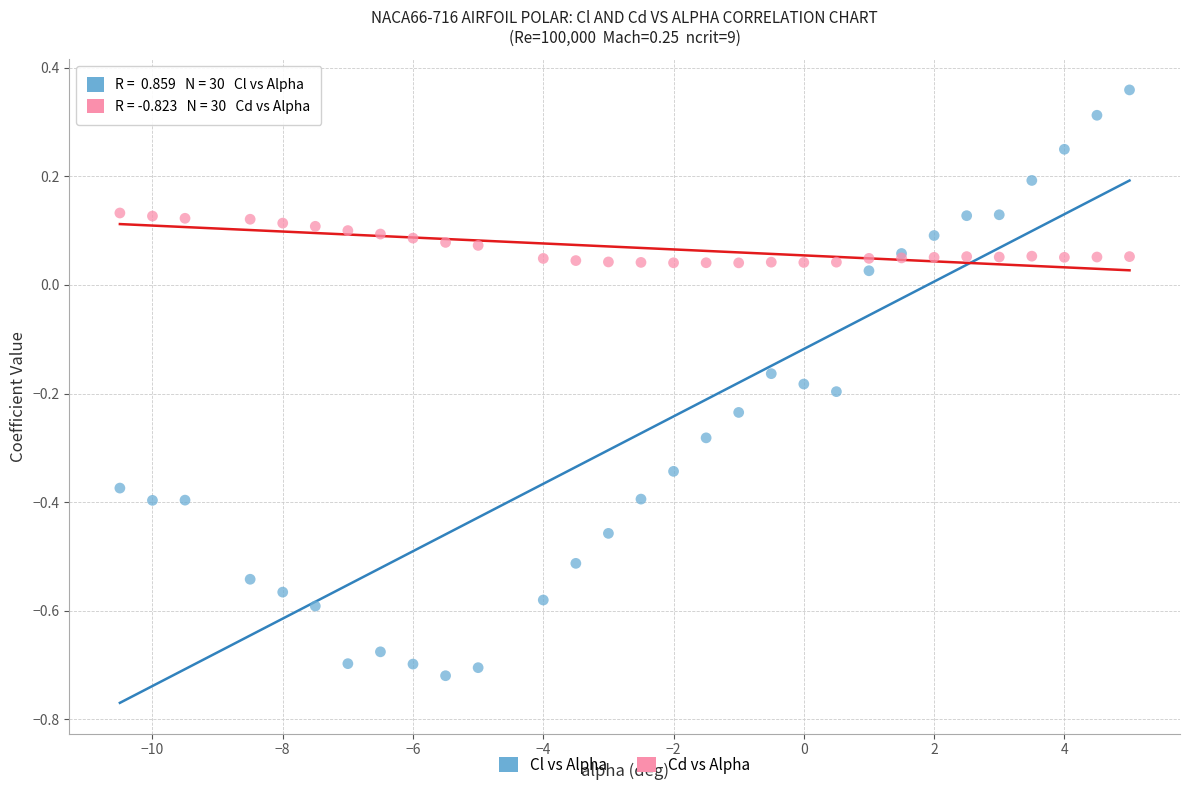

Which series contains the highest Y value?

Cl vs Alpha